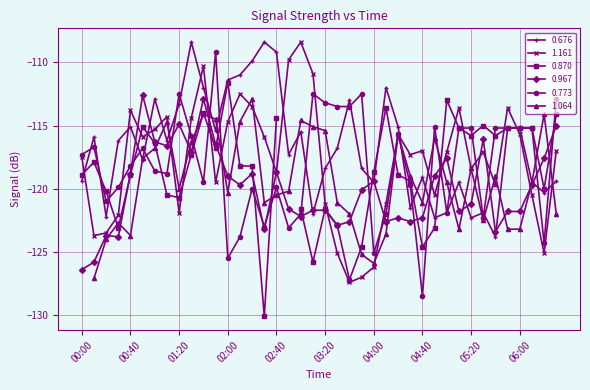

The value of 0.967 at 01:50 is -116.5. True or false?

True